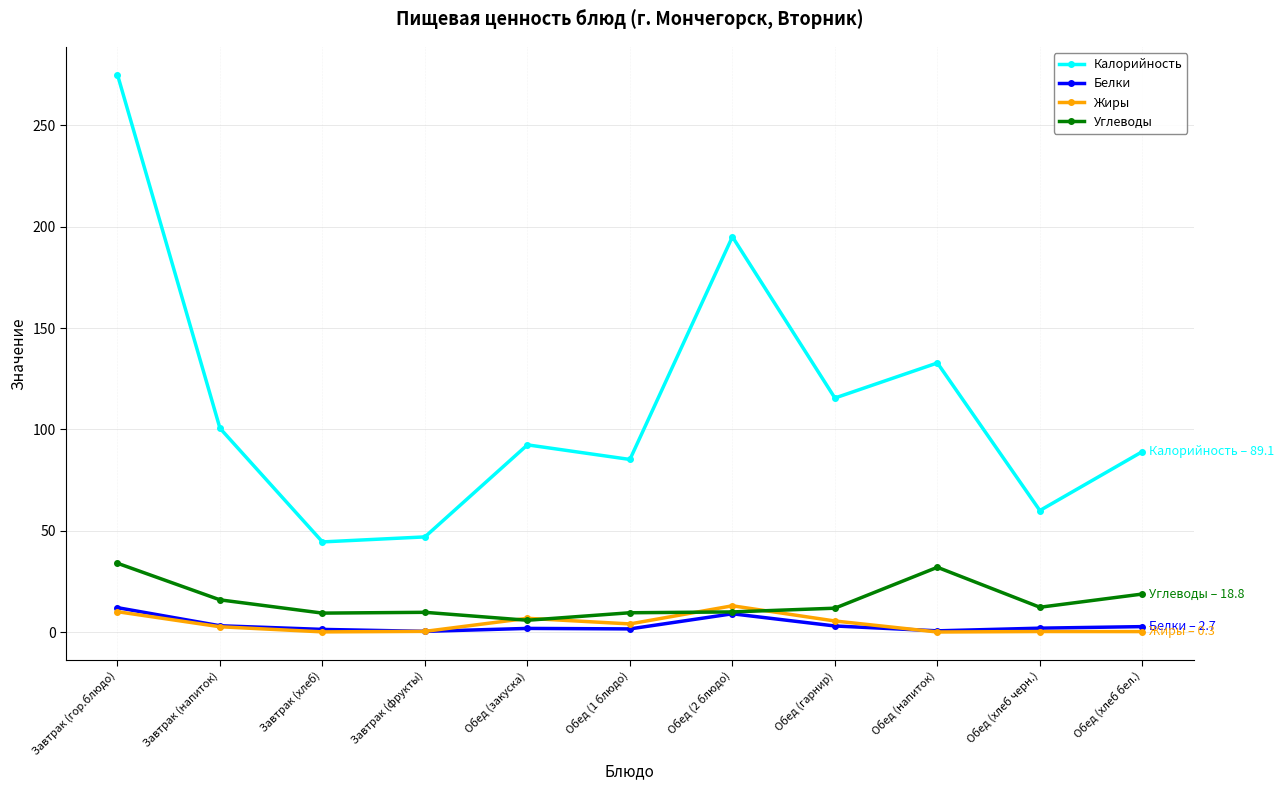

How many values in the Калорийность series exceed 92?

6